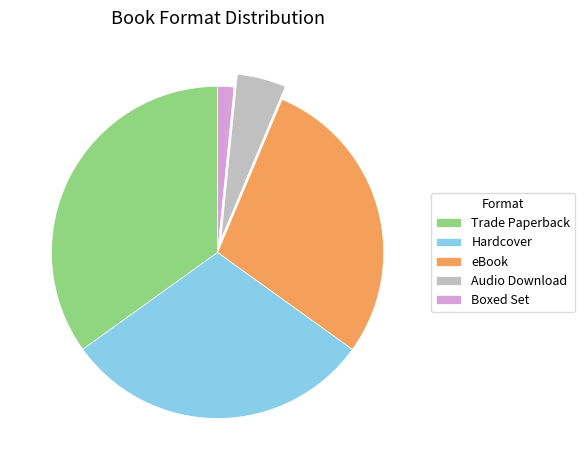

Does Boxed Set account for over 50% of the chart?

No